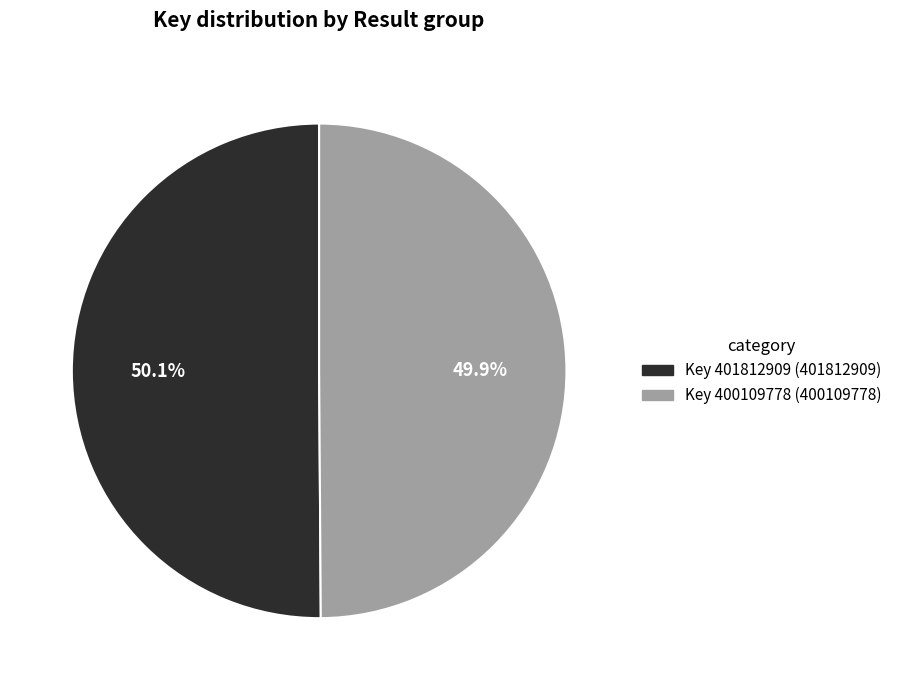

What percentage do Key 401812909 (401812909) and Key 400109778 (400109778) together represent?

100.0%